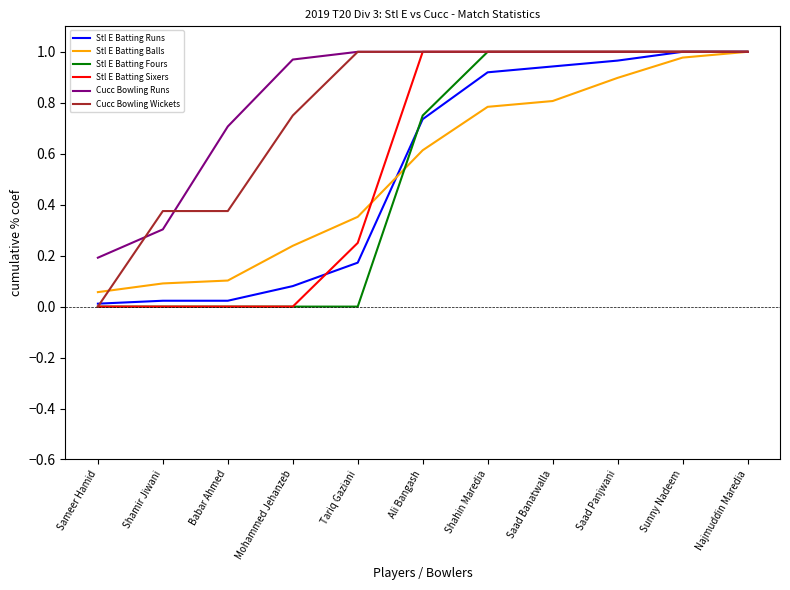

What is the total value across all series at Shahin Maredia?

5.7